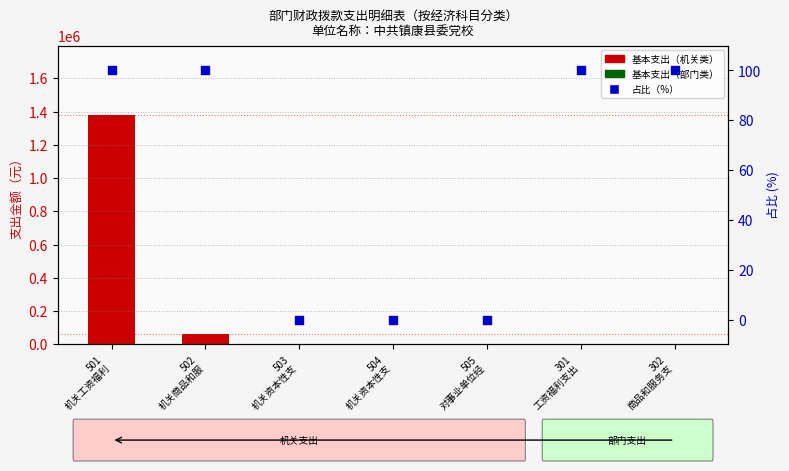

Which series has the largest Y range (max minus min)?

基本支出（元）